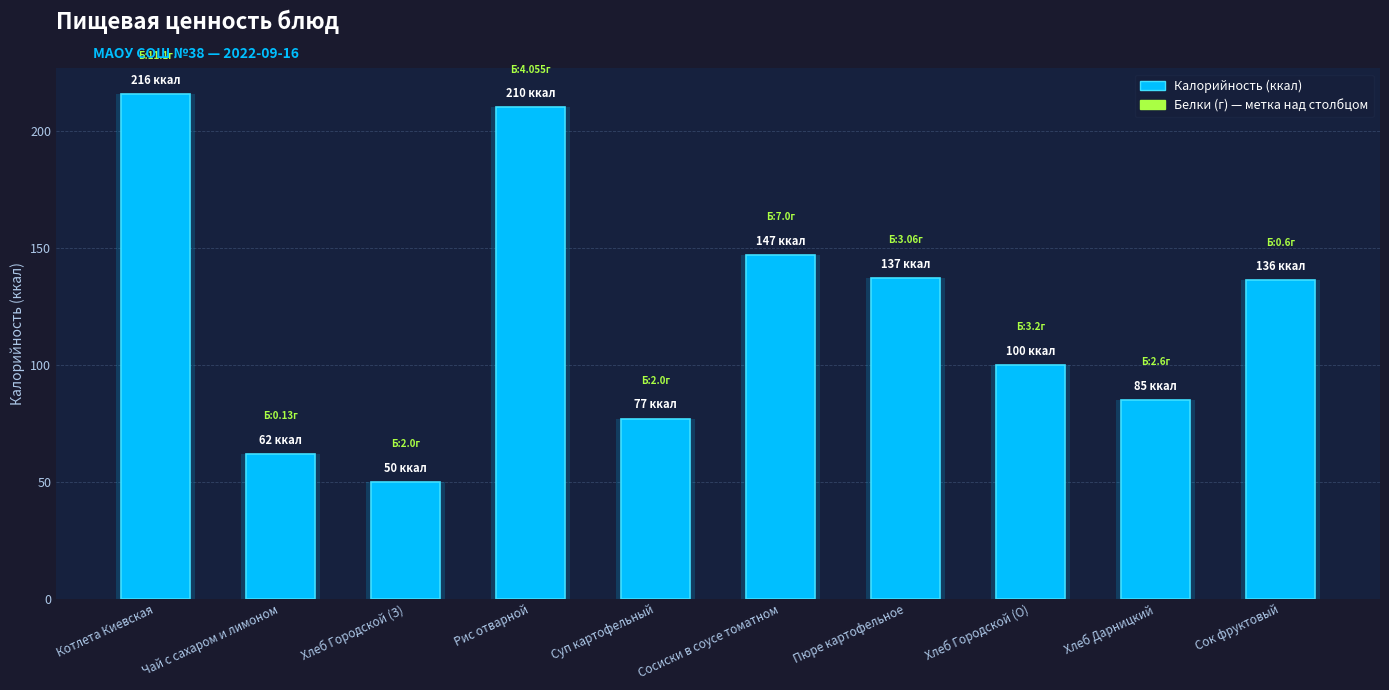

Between Рис отварной and Пюре картофельное, which is larger?

Рис отварной